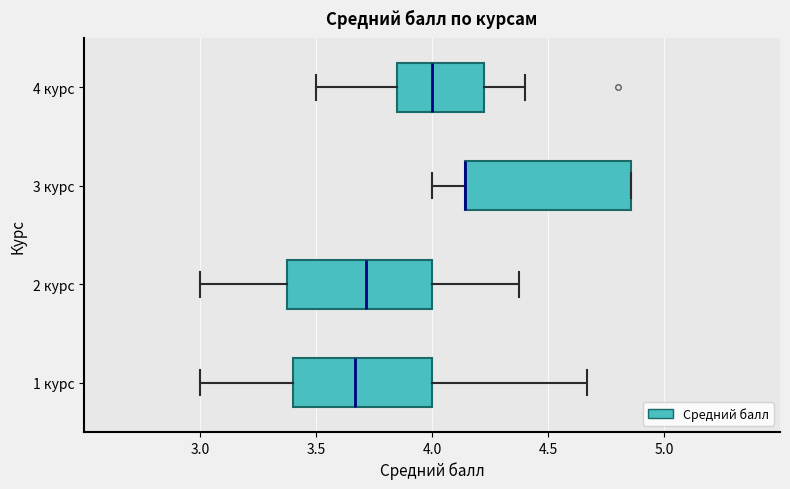

Reading bottom to top, read every box against the x-axis: the position of its median line, the range the box covers, and the ends of its whiskers. The values are not printed on the chart, so give them approximately, as read against the axis.

1 курс: median 3.65, box 3.40 to 4.00, whiskers 3.00 to 4.65
2 курс: median 3.70, box 3.40 to 4.00, whiskers 3.00 to 4.40
3 курс: median 4.15 (drawn on the box's left edge), box 4.15 to 4.85, whiskers 4.00 to 4.85
4 курс: median 4.00, box 3.85 to 4.25, whiskers 3.50 to 4.40